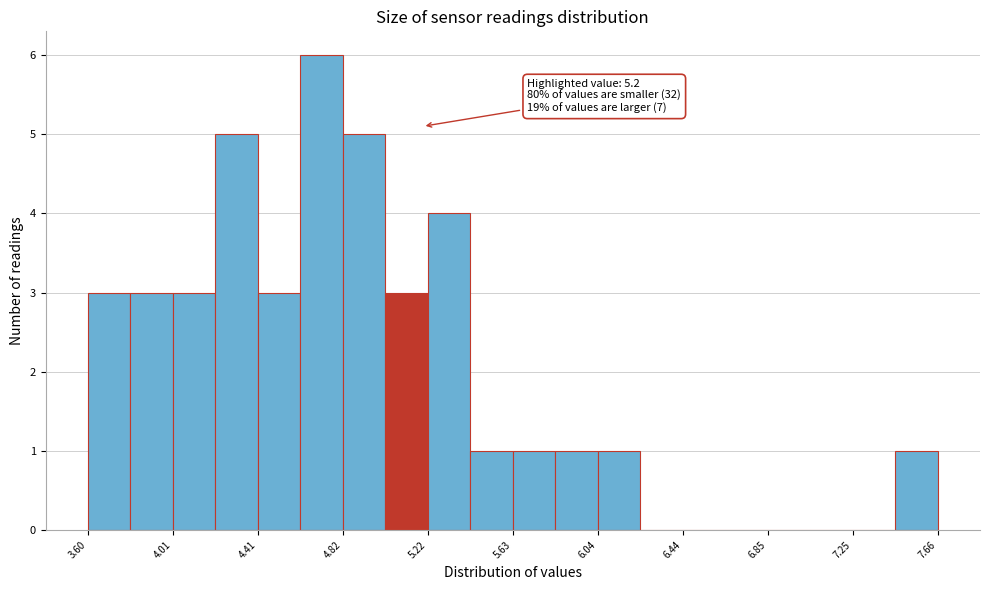

Which range on the x-axis has the tallest bar?

4.60 to 4.80